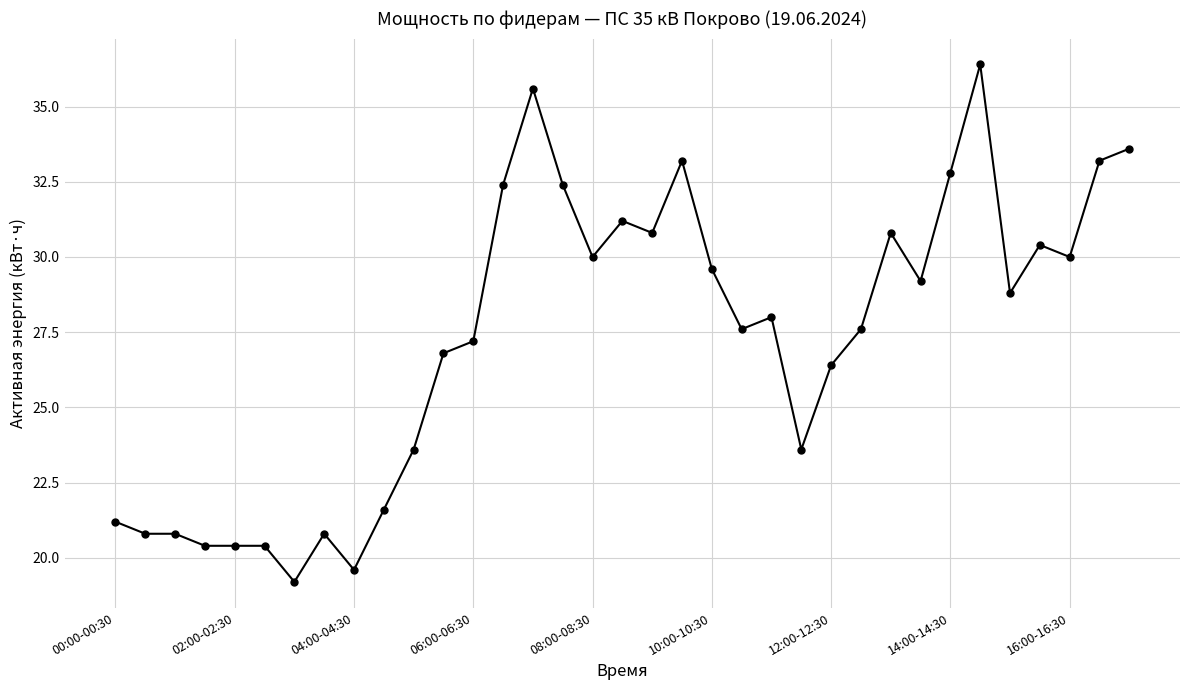

What is the value of the 11th point from the left?

23.6